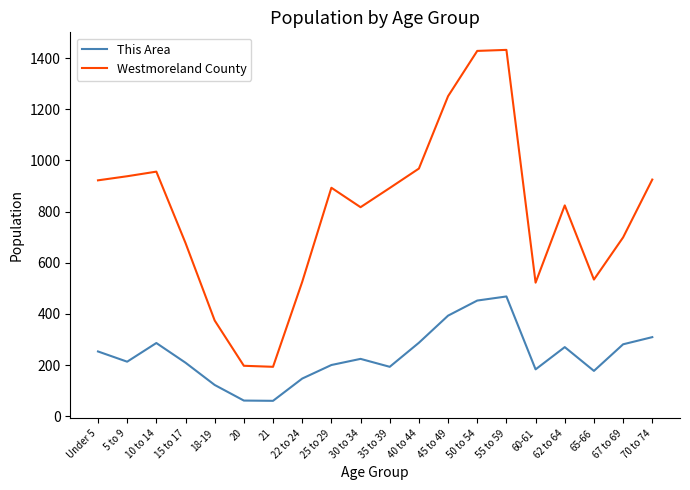

List the series in order of their overall mean, highest first.

Westmoreland County, This Area